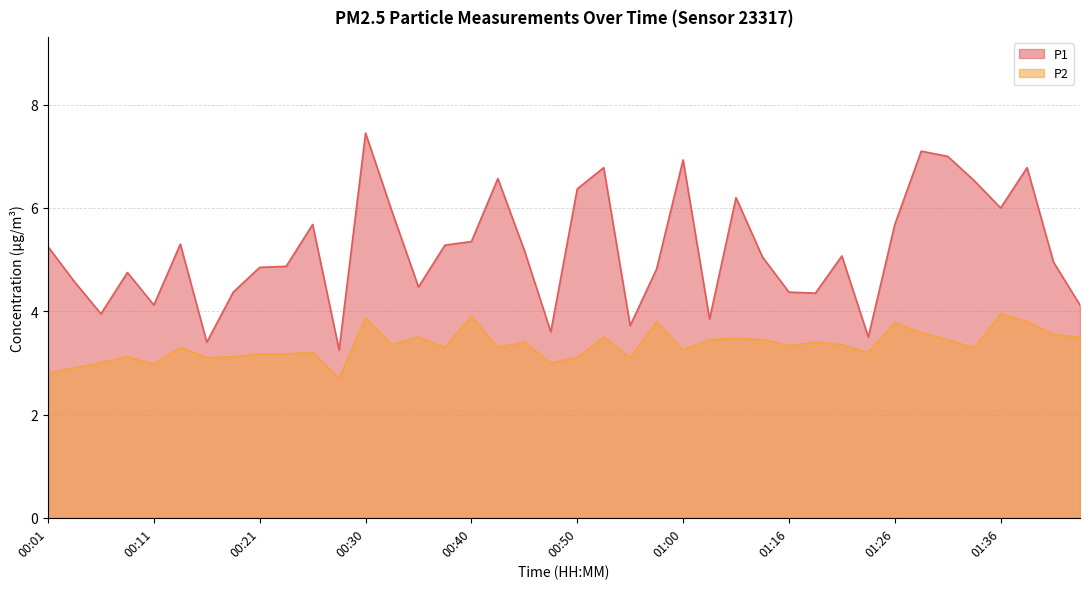

What is the sum of the P1 values at 00:57 and 00:45?

10.0